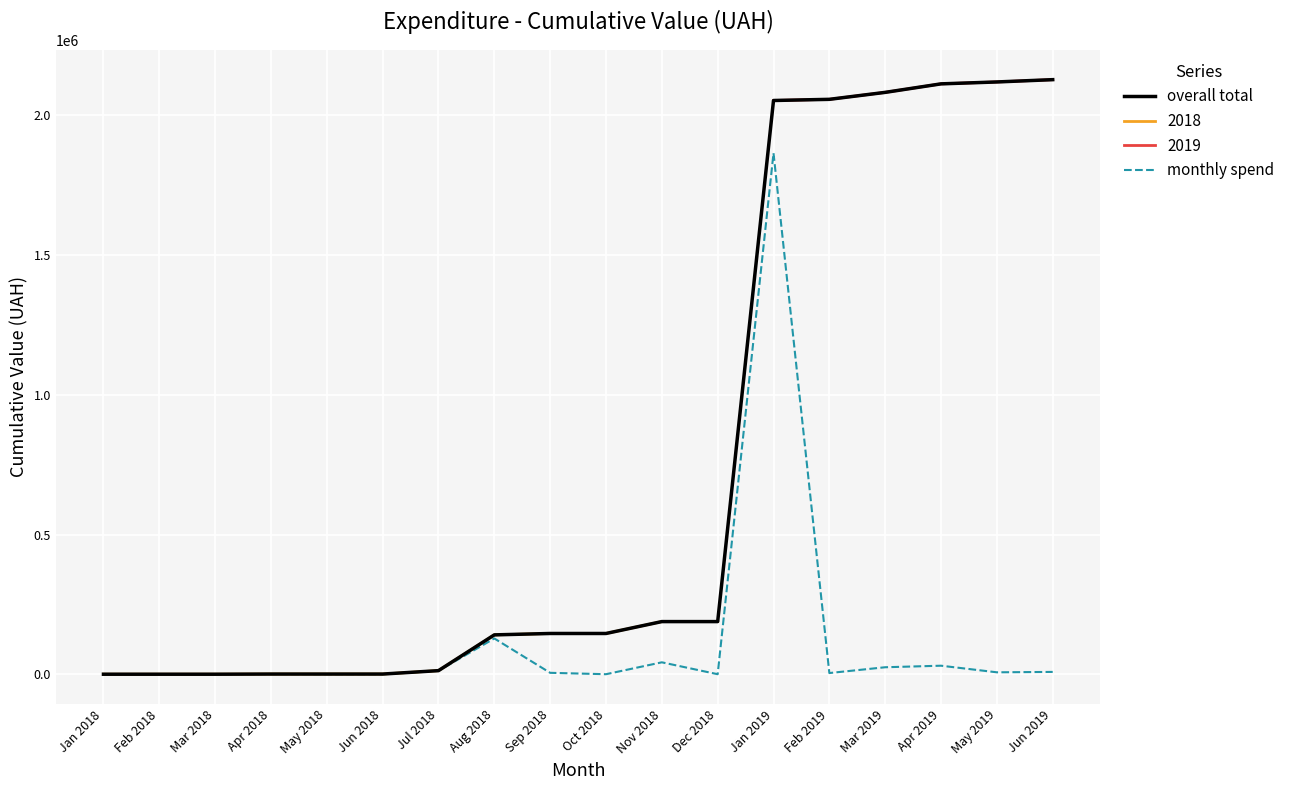

Which category has the highest value in the monthly spend series?

Jan 2019